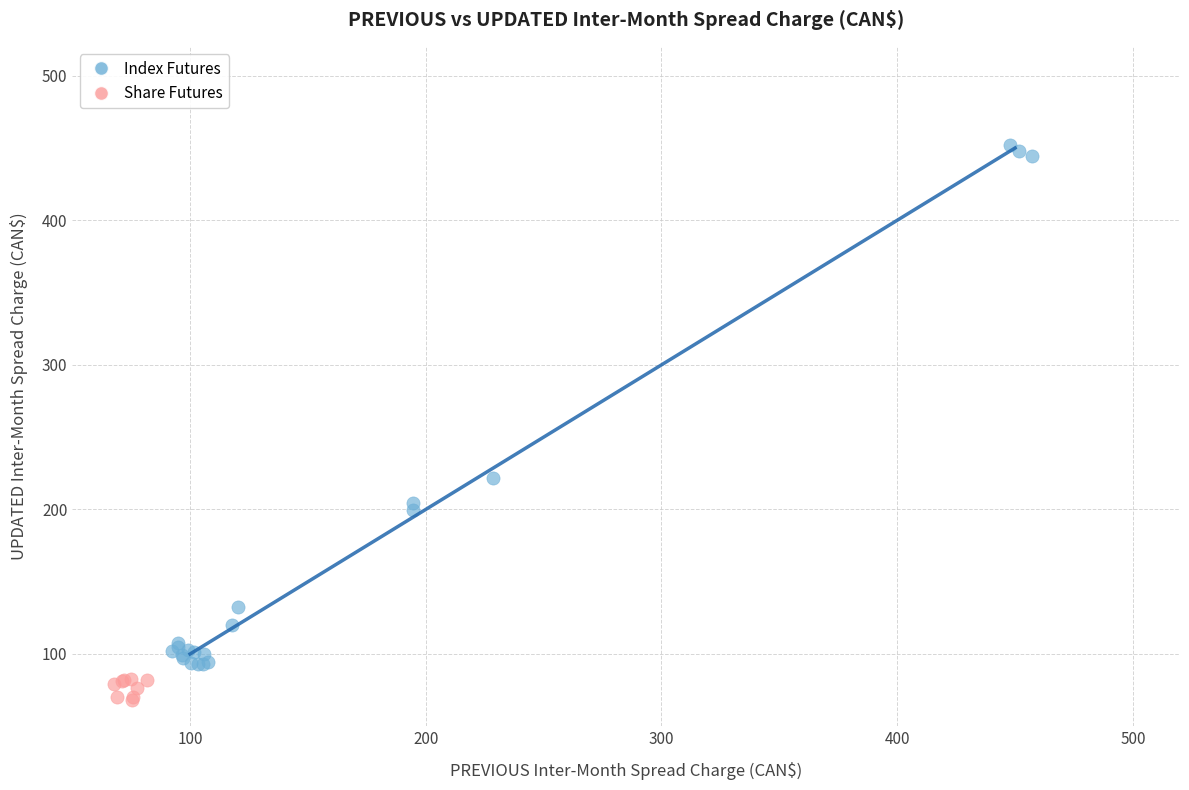

Which series reaches the minimum Y coordinate?

Share Futures